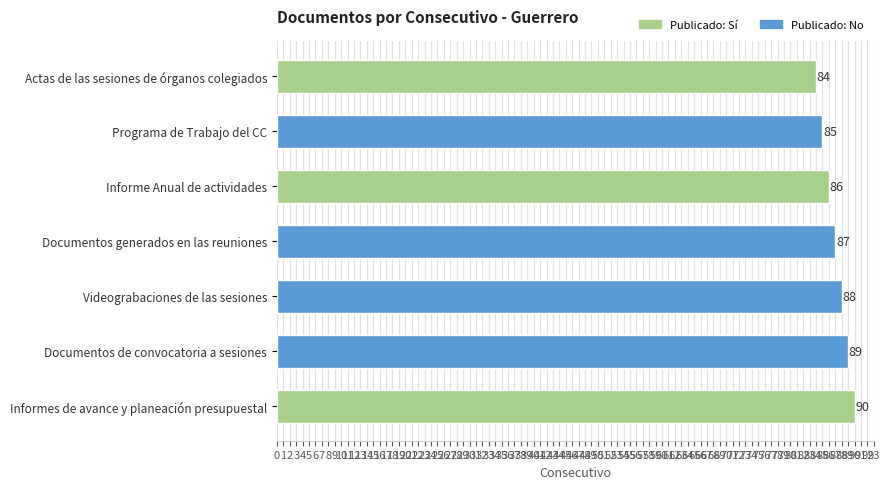

What is the difference between the values at Documentos de convocatoria a sesiones and Actas de las sesiones de órganos colegiados?

5